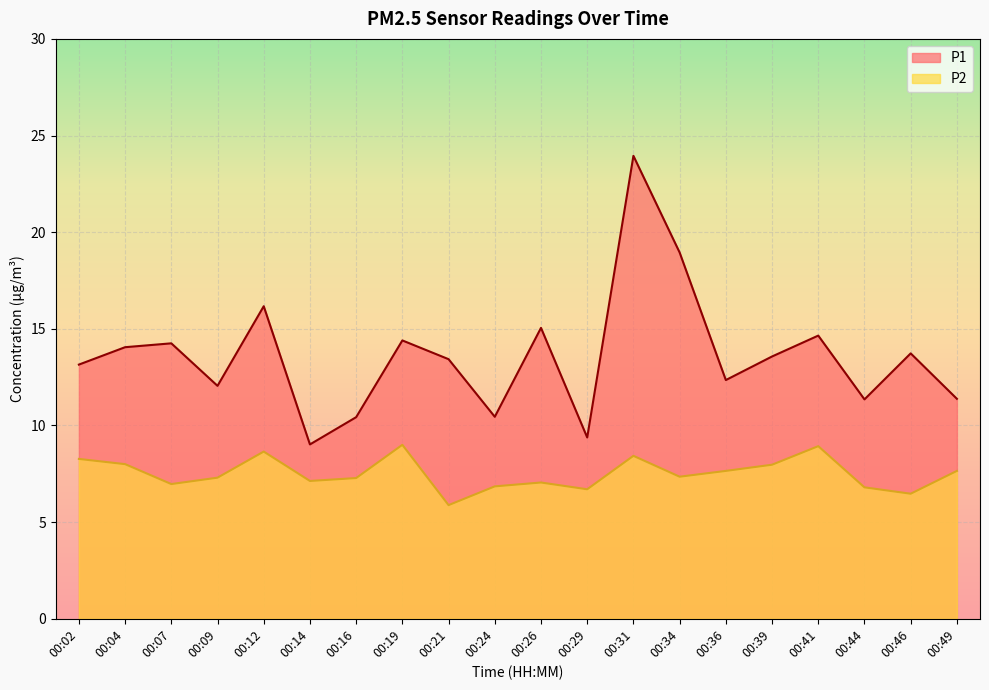

What is the difference between the P1 values at 00:07 and 00:44?

2.9